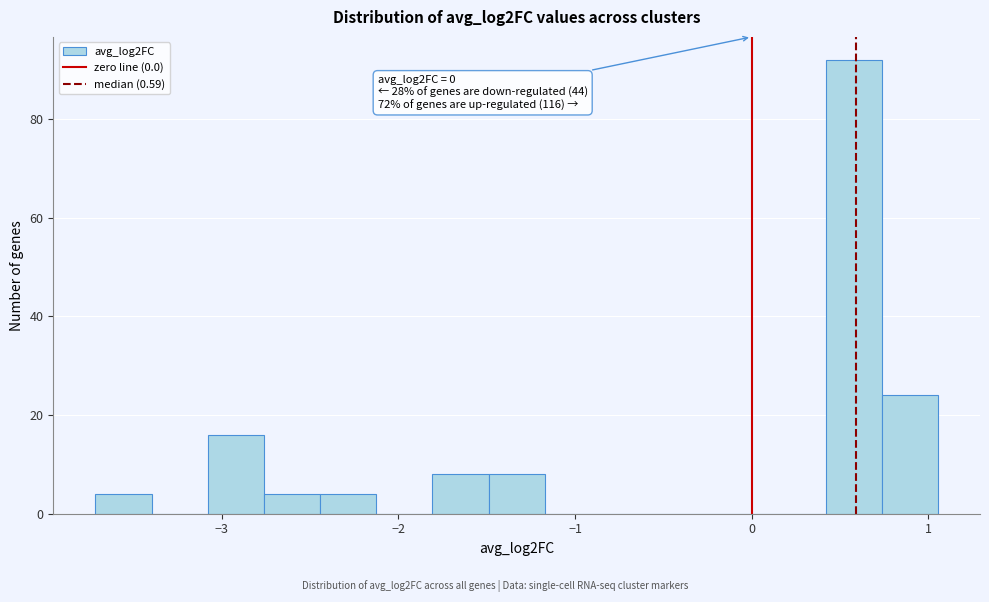

Around what value on the x-axis is the tallest bar? Give the approximate position of its centre, as read against the axis.

0.6